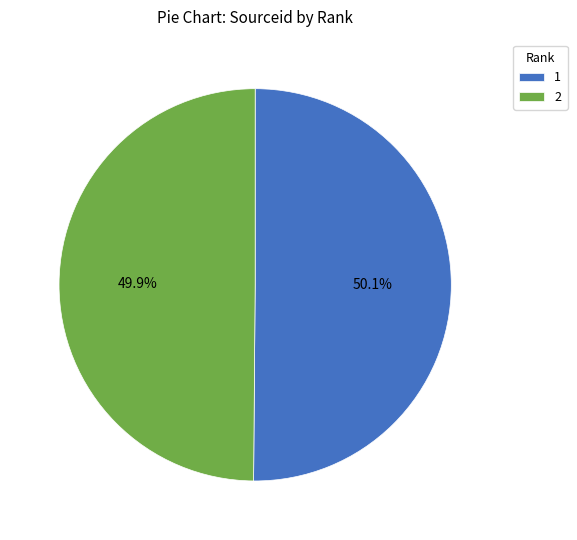

Is it true that 2 is 55% of the pie?

False